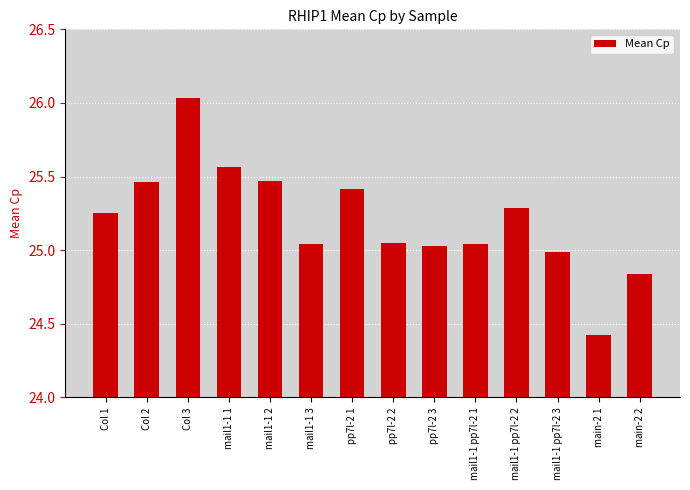

The value at mail1-1 3 is 25.0. True or false?

True